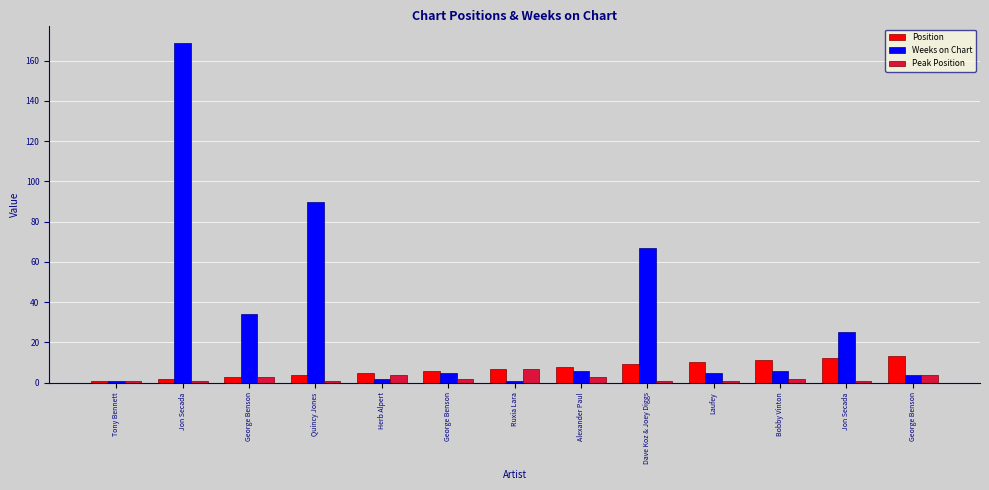

Count the number of categories in the chart.

13